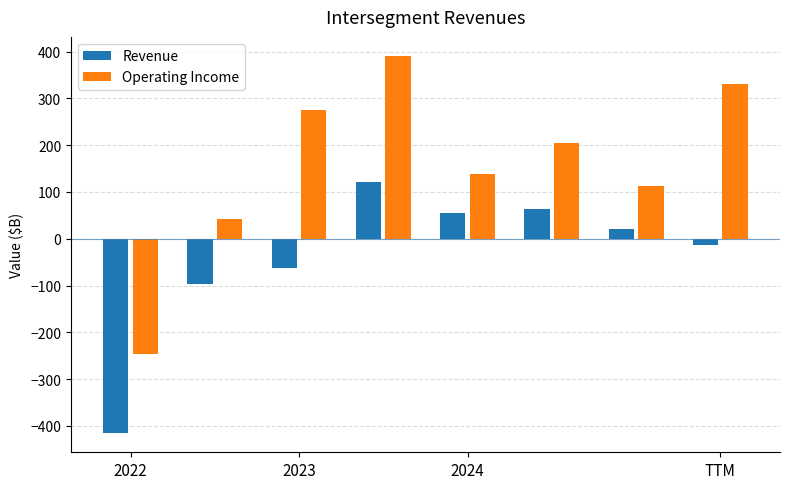

Which series has the largest total across all categories?

Operating Income